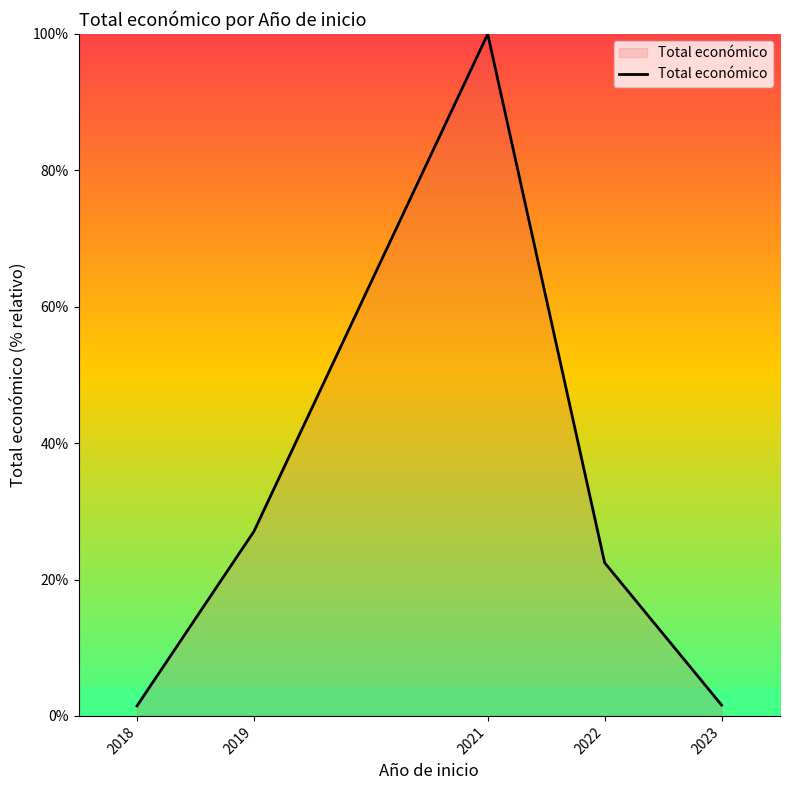

True or false: the data has more than 1 interior local peaks.

False